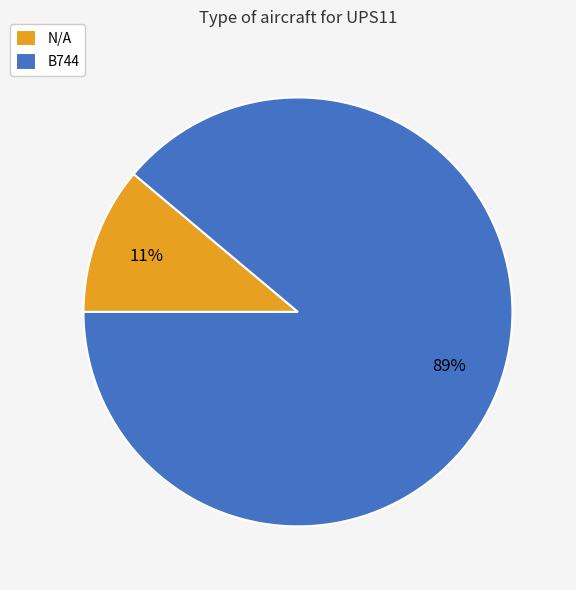

What is the majority slice?

B744